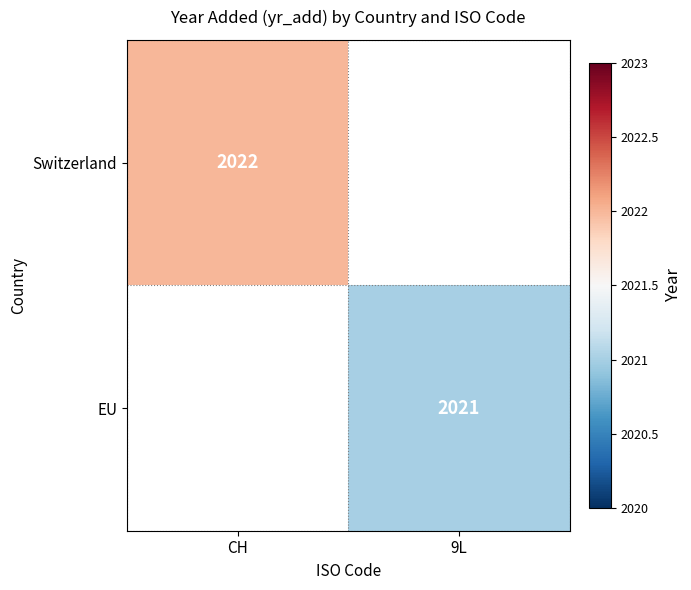

The value of Switzerland at CH is 2022. True or false?

True